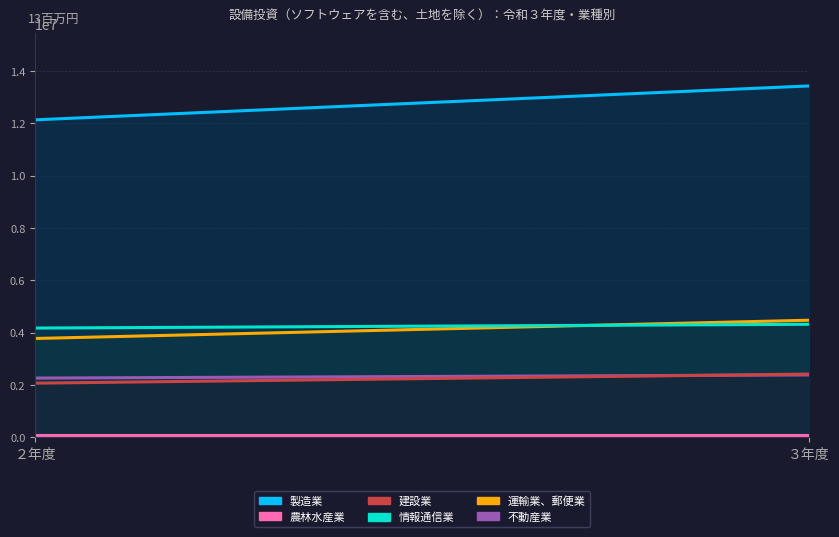

Reading left to right, what are all the values shown in this chart?

製造業: 12139561	13436302
農林水産業: 81712	82076
建設業: 2066512	2414641
情報通信業: 4174781	4319781
運輸業、郵便業: 3776670	4474834
不動産業: 2261544	2382301